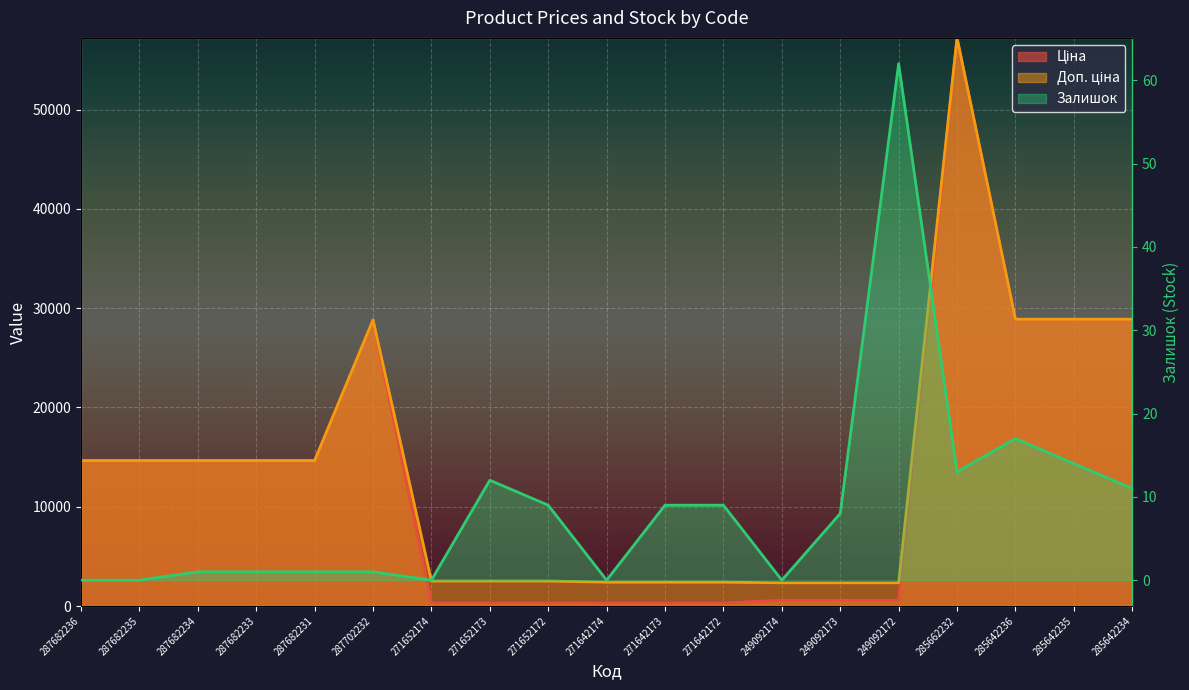

In Доп. ціна, how many points are higher than both neighbors (excluding endpoints)?

2